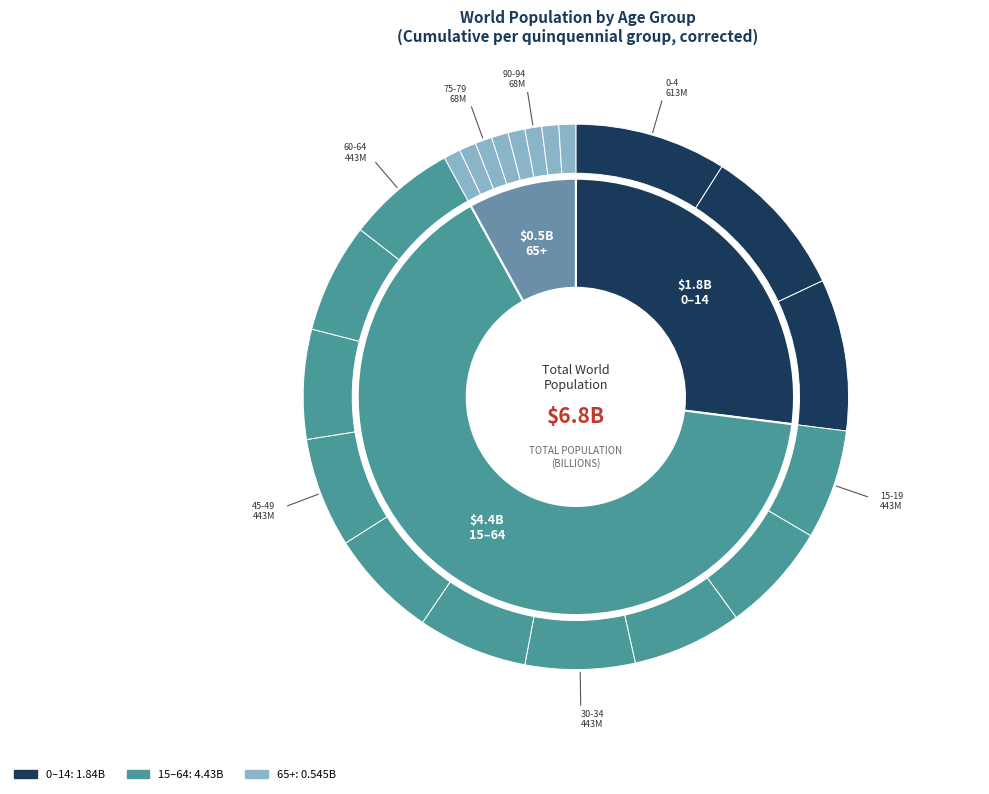

To the nearest percent, what is the difference between the 60-64 and 75-79 slice percentages?

6%